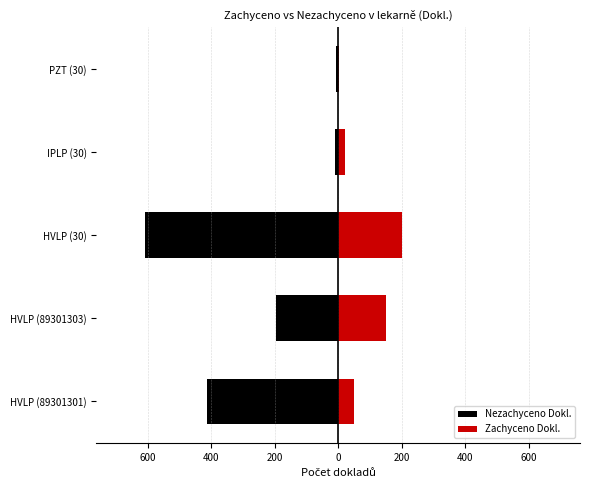

What is the sum of all Zachyceno Dokl. values?

429